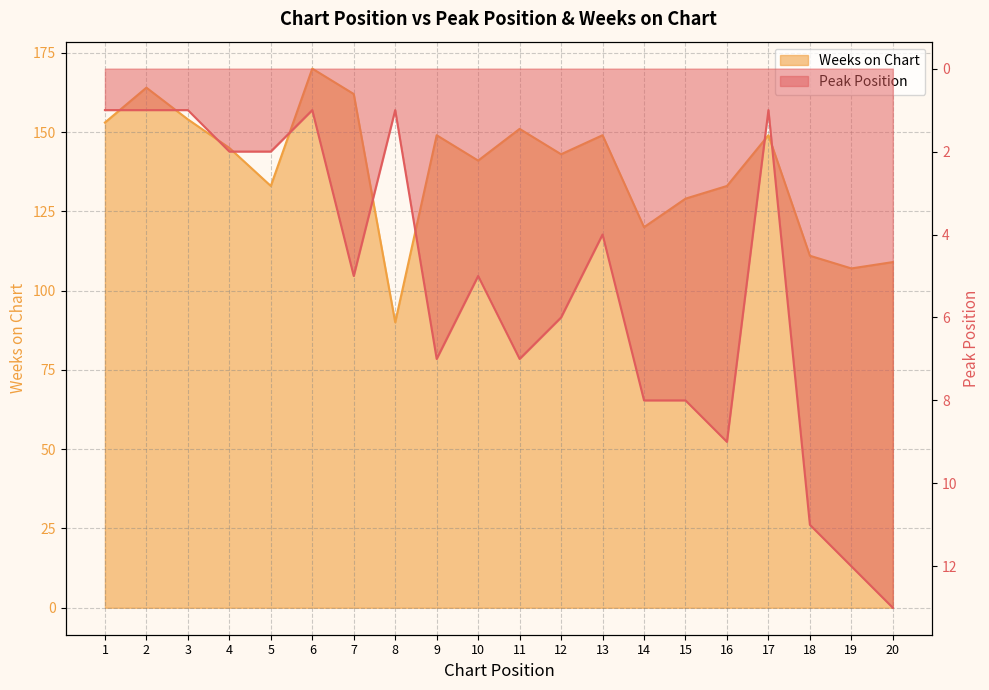

What is the value of the Weeks on Chart point at the 1st from the left?

153